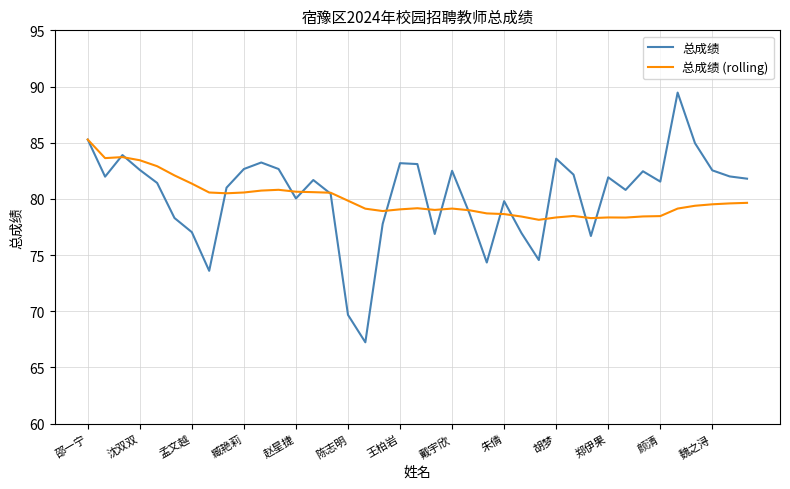

Which series has the widest spread of values?

总成绩